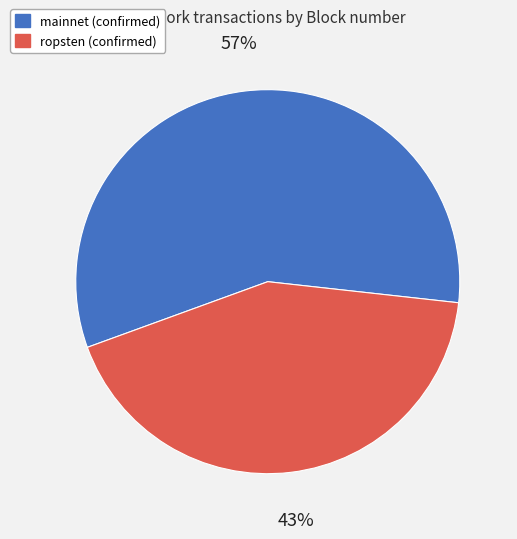

The ropsten (confirmed) slice represents 51% of the pie. True or false?

False